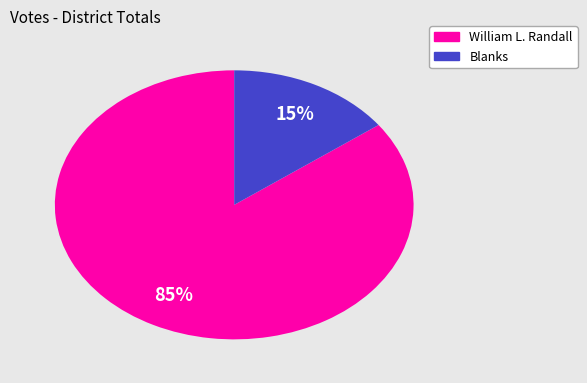

To the nearest percent, what is the average slice percentage?

50%